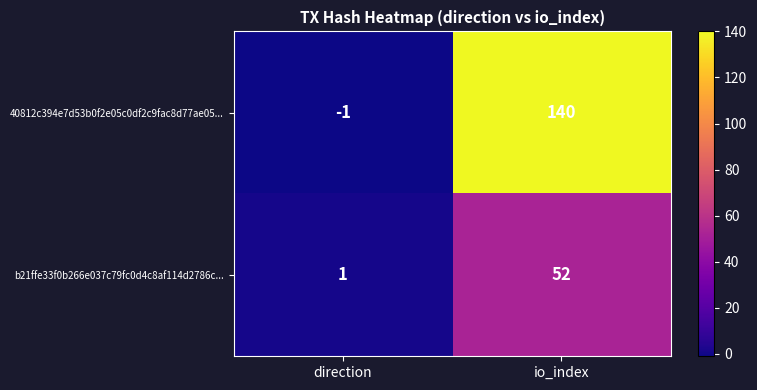

Which series has the widest spread of values?

40812c394e7d53b0f2e05c0df2c9fac8d77ae05...